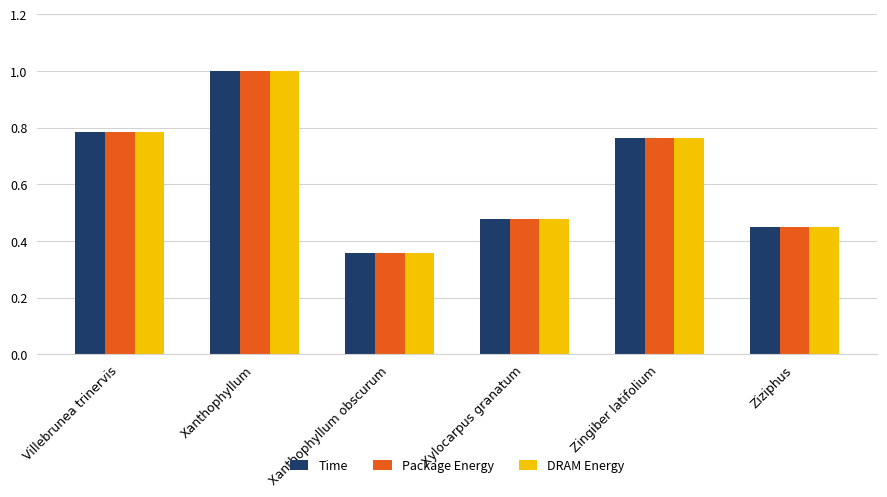

What is the greatest value displayed?

1.0